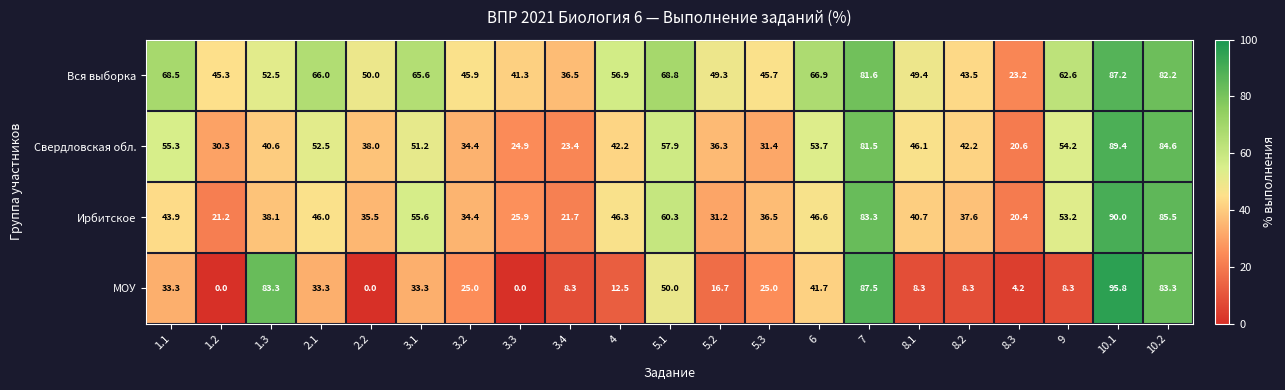

Rank the series at 1.2 from highest to lowest value.

Вся выборка, Свердловская обл., Ирбитское, МОУ